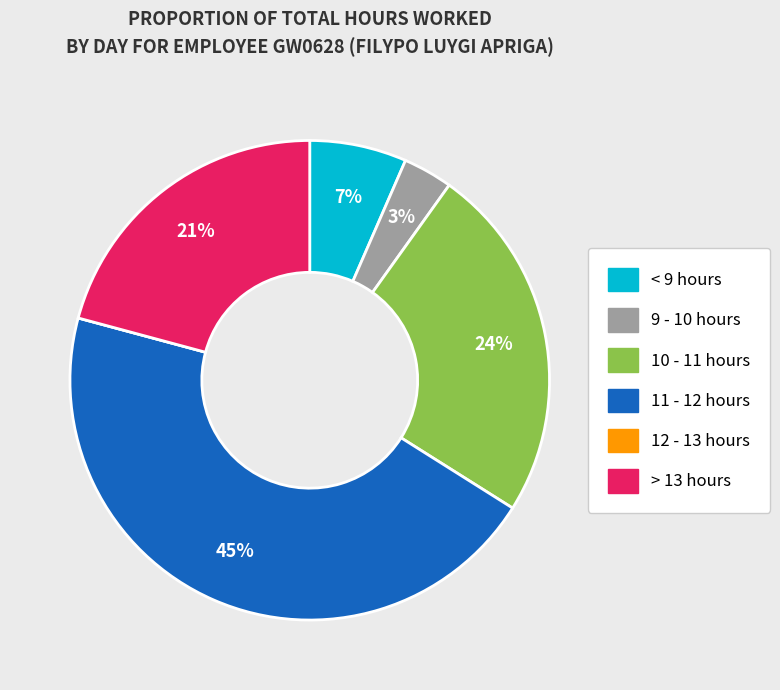

To the nearest percent, what is the difference between the largest and smallest slice percentages?

45%